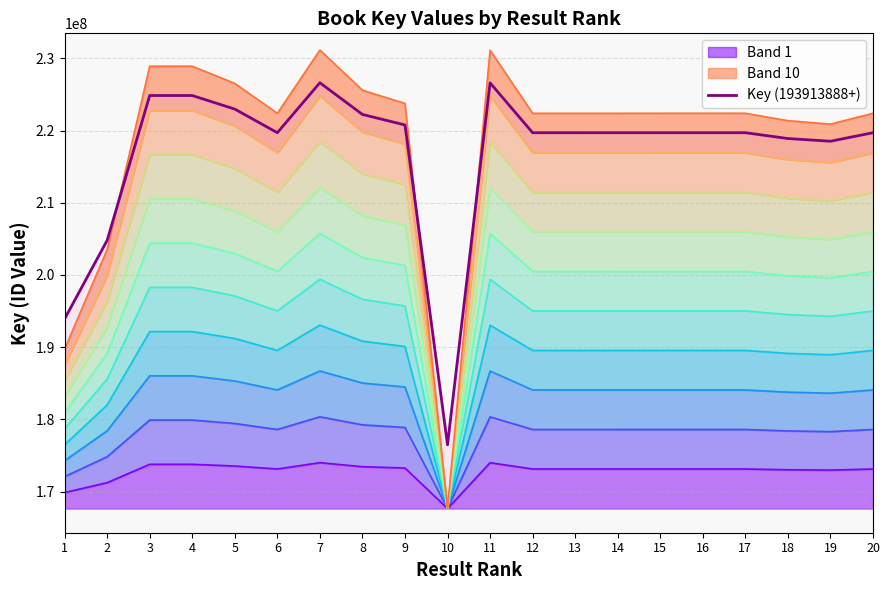

Rank the categories by value from lowest to highest.

10, 1, 2, 19, 18, 20, 12, 13, 14, 6, 15, 17, 16, 9, 8, 5, 4, 3, 11, 7